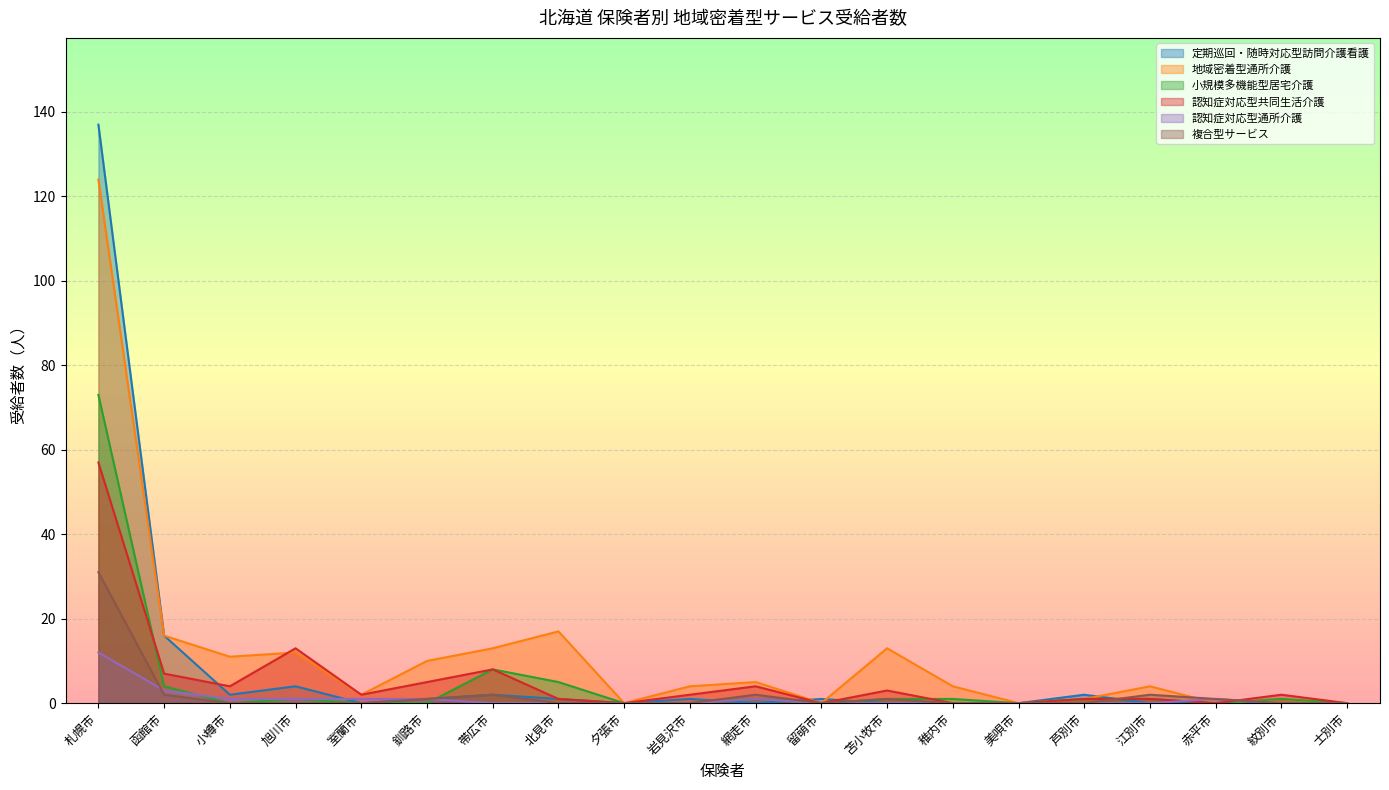

What is the average value of the 認知症対応型通所介護 series?

1